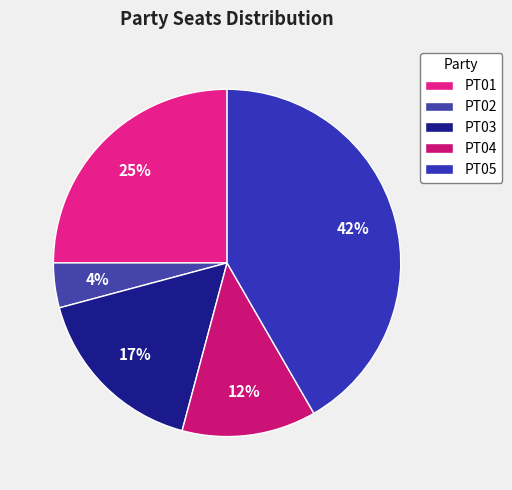

What percentage is NOT represented by PT02?

95.8%